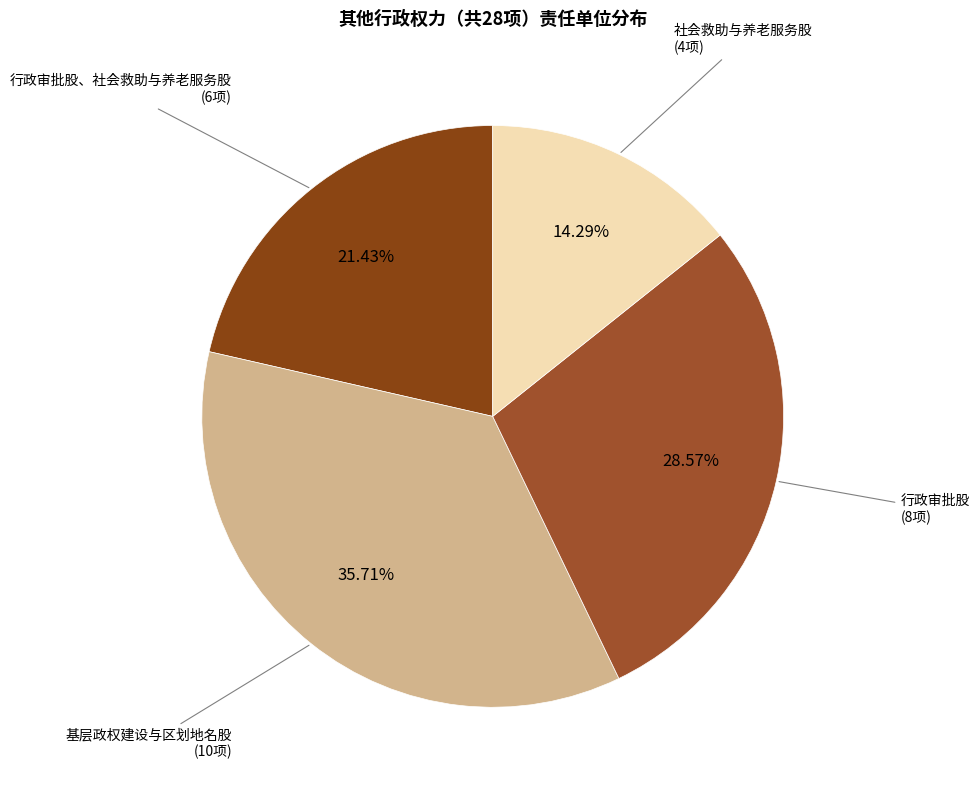

Count the number of slices in the pie.

4